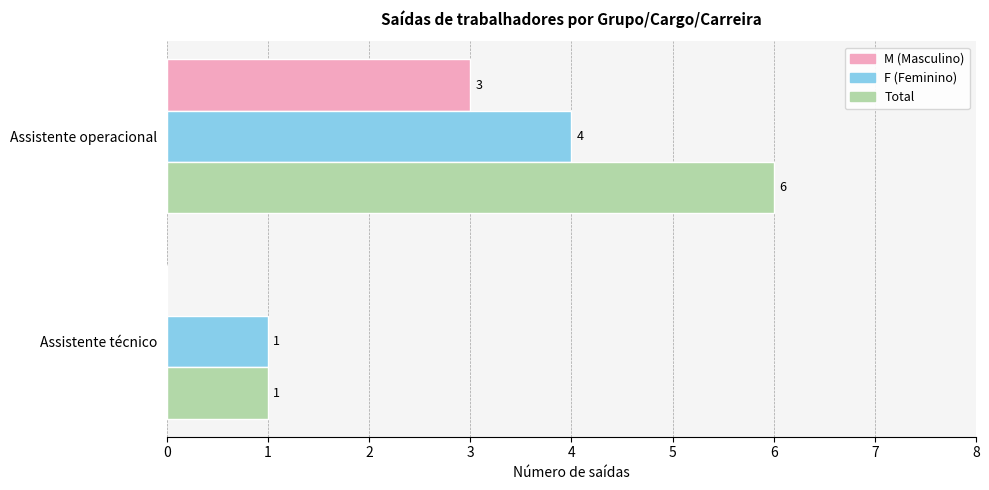

At which category is the sum across all series the highest?

Assistente operacional